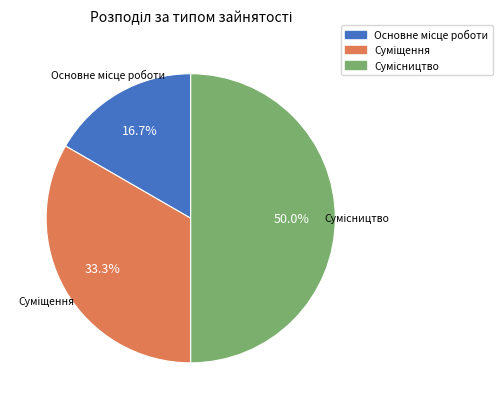

What is the change in value from Основне місце роботи to Суміщення?

+1